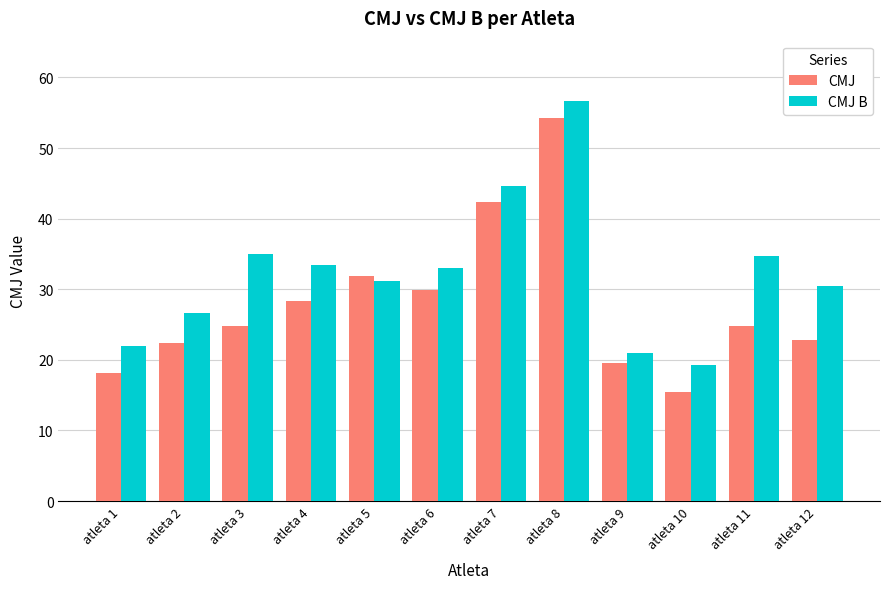

What is the maximum value for CMJ B?

56.7